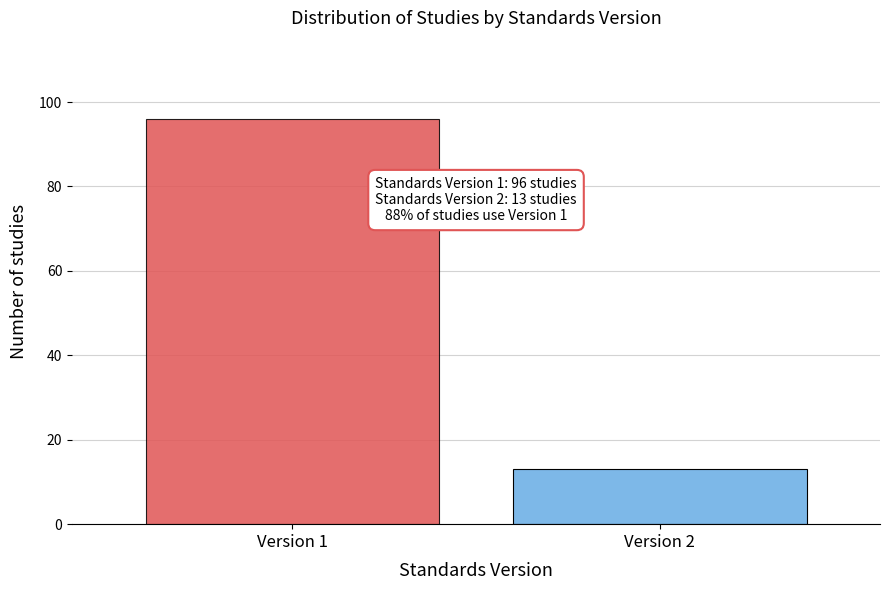

Reading right to left, what are all the values shown in this chart?

Version 2=13	Version 1=96